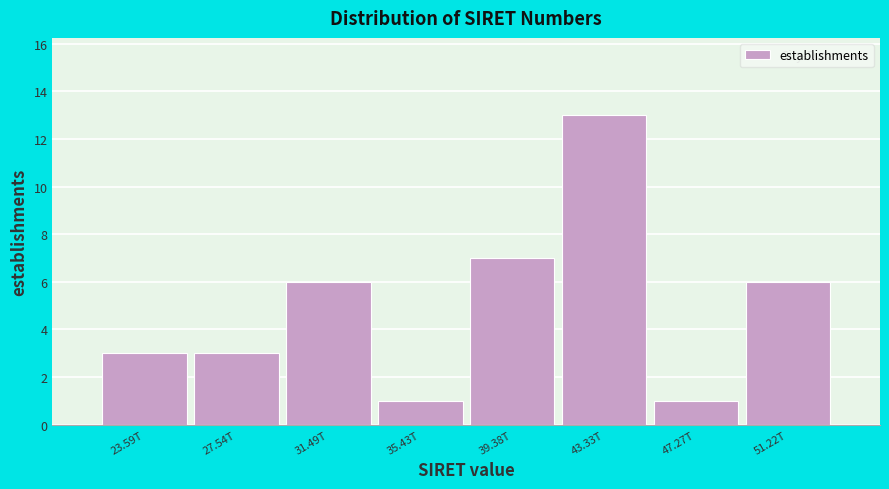

Reading left to right, transcribe all the data shown in this chart.

23.59T=3	27.54T=3	31.49T=6	35.43T=1	39.38T=7	43.33T=13	47.27T=1	51.22T=6